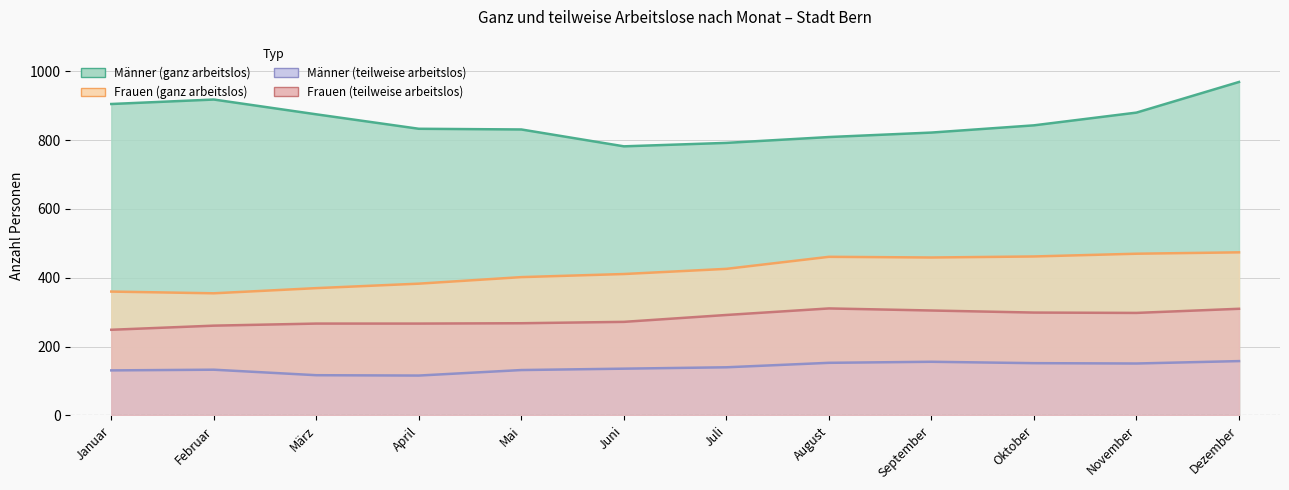

List the series in order of their peak value, highest first.

Männer (ganz arbeitslos), Frauen (ganz arbeitslos), Frauen (teilweise arbeitslos), Männer (teilweise arbeitslos)